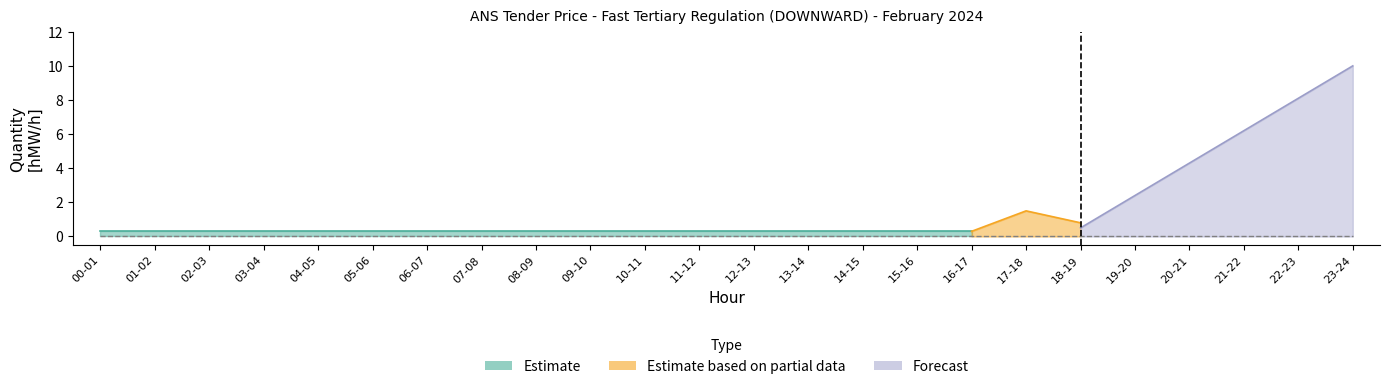

Which category has the highest value in the Estimate series?

00-01